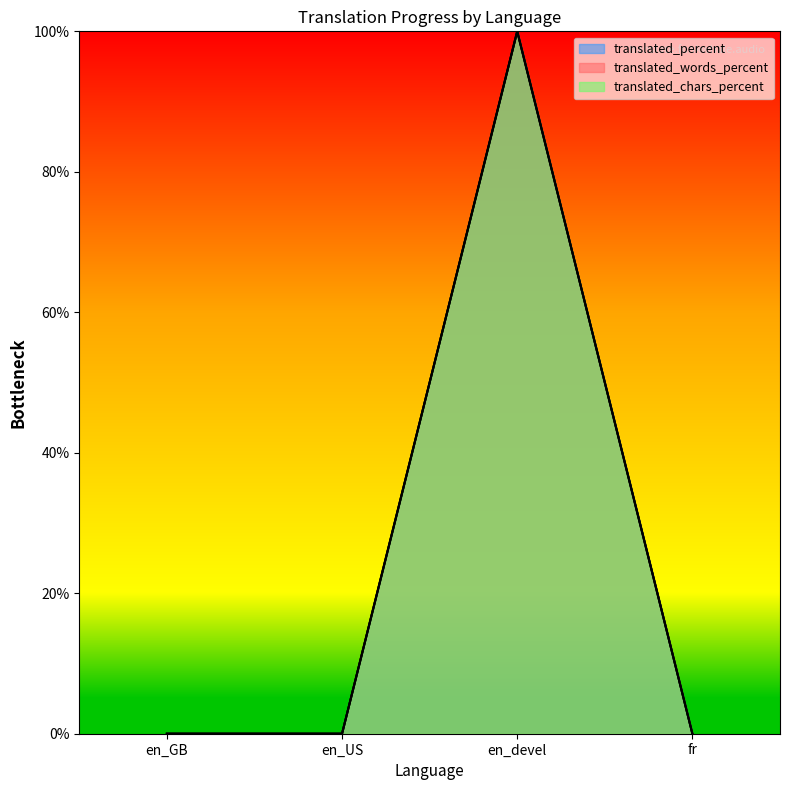

What position from the left is en_US?

2